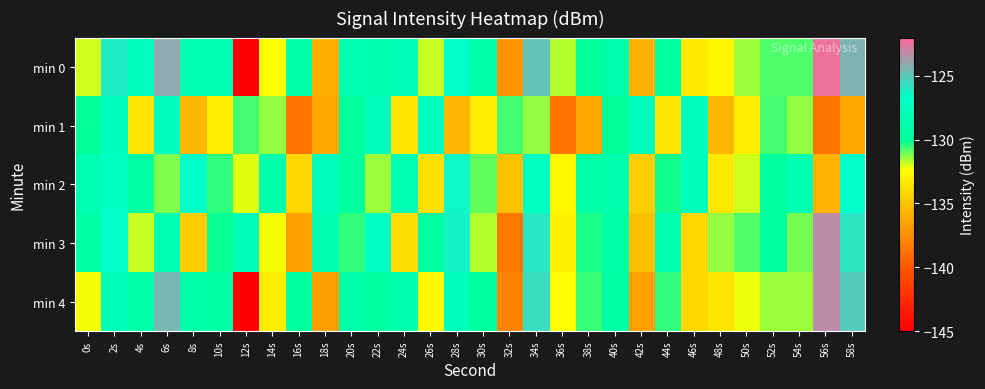

Reading left to right, what are all the values shown in this chart?

min 0: 0s=-132.0	2s=-126.0	4s=-127.6	6s=-124.0	8s=-128.3	10s=-128.5	12s=-145.0	14s=-132.3	16s=-128.9	18s=-136.0	20s=-128.2	22s=-128.7	24s=-128.0	26s=-131.8	28s=-126.9	30s=-128.8	32s=-137.2	34s=-124.8	36s=-131.6	38s=-129.8	40s=-128.7	42s=-135.9	44s=-129.7	46s=-133.3	48s=-132.7	50s=-131.5	52s=-130.8	54s=-130.7	56s=-122.4	58s=-124.3
min 1: 0s=-130.0	2s=-127.6	4s=-133.6	6s=-127.5	8s=-135.6	10s=-133.2	12s=-130.6	14s=-131.3	16s=-138.5	18s=-136.2	20s=-130.0	22s=-127.6	24s=-133.6	26s=-127.5	28s=-135.6	30s=-133.2	32s=-130.6	34s=-131.3	36s=-138.5	38s=-136.2	40s=-130.0	42s=-127.6	44s=-133.6	46s=-127.5	48s=-135.6	50s=-133.2	52s=-130.6	54s=-131.3	56s=-138.5	58s=-136.2
min 2: 0s=-128.5	2s=-127.1	4s=-129.3	6s=-131.2	8s=-126.8	10s=-130.5	12s=-132.1	14s=-128.9	16s=-134.2	18s=-127.6	20s=-129.8	22s=-131.5	24s=-128.2	26s=-133.7	28s=-126.4	30s=-130.9	32s=-135.1	34s=-127.3	36s=-132.6	38s=-129.1	40s=-128.7	42s=-134.5	44s=-130.2	46s=-127.8	48s=-133.4	50s=-131.9	52s=-129.5	54s=-128.3	56s=-135.8	58s=-126.7
min 3: 0s=-129.2	2s=-126.5	4s=-131.8	6s=-128.4	8s=-134.6	10s=-130.1	12s=-127.9	14s=-132.3	16s=-136.5	18s=-128.7	20s=-130.5	22s=-127.2	24s=-133.9	26s=-129.6	28s=-126.3	30s=-131.7	32s=-138.4	34s=-125.9	36s=-132.8	38s=-130.3	40s=-129.1	42s=-135.2	44s=-128.6	46s=-134.1	48s=-131.4	50s=-130.8	52s=-129.7	54s=-131.1	56s=-123.2	58s=-125.8
min 4: 0s=-132.3	2s=-127.8	4s=-128.9	6s=-124.5	8s=-129.1	10s=-129.3	12s=-145.7	14s=-133.1	16s=-129.6	18s=-136.7	20s=-129.0	22s=-129.5	24s=-128.7	26s=-132.6	28s=-127.6	30s=-129.6	32s=-137.9	34s=-125.6	36s=-132.4	38s=-130.6	40s=-129.4	42s=-136.6	44s=-130.5	46s=-134.1	48s=-133.5	50s=-132.2	52s=-131.5	54s=-131.5	56s=-123.2	58s=-125.1